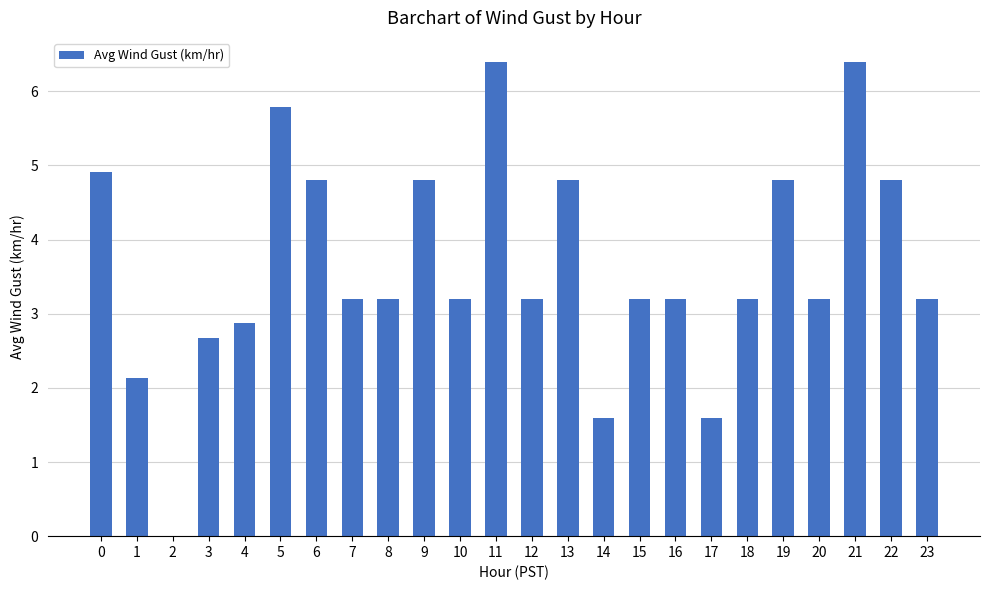

The value at 21 is 6.4. True or false?

True